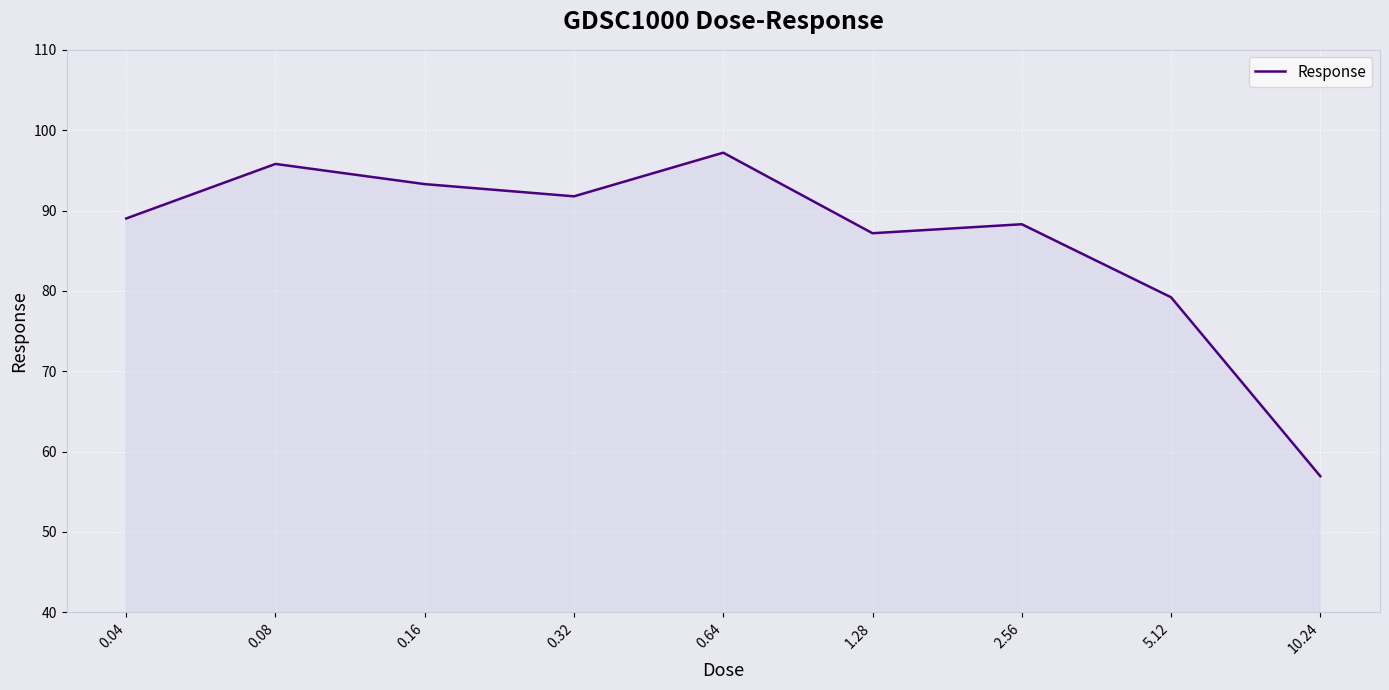

Which has a higher value, 10.24 or 0.32?

0.32